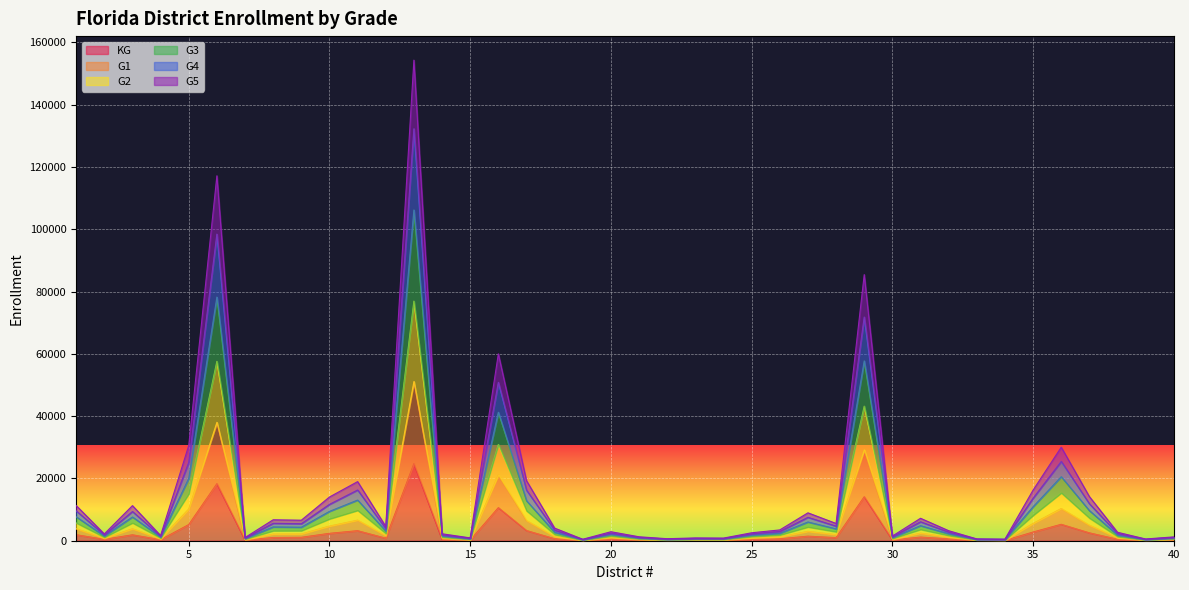

Is it true that G4 equals 11681.6 at 10?

True